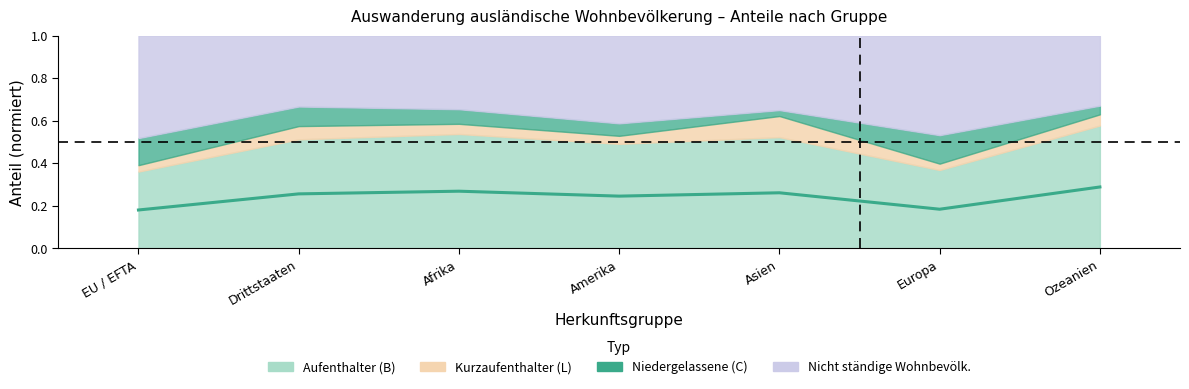

How many points are higher than both their immediate neighbors (excluding endpoints)?

2